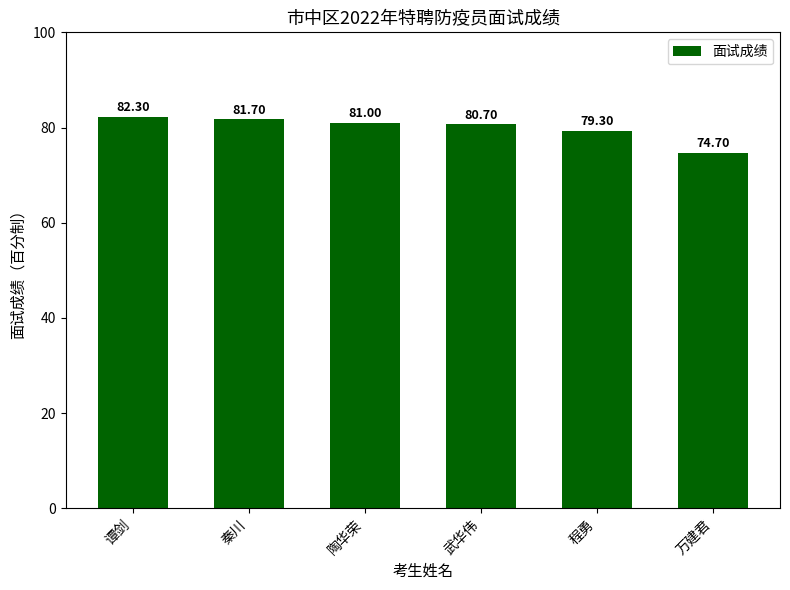

Reading right to left, transcribe all the data shown in this chart.

74.7	79.3	80.7	81.0	81.7	82.3